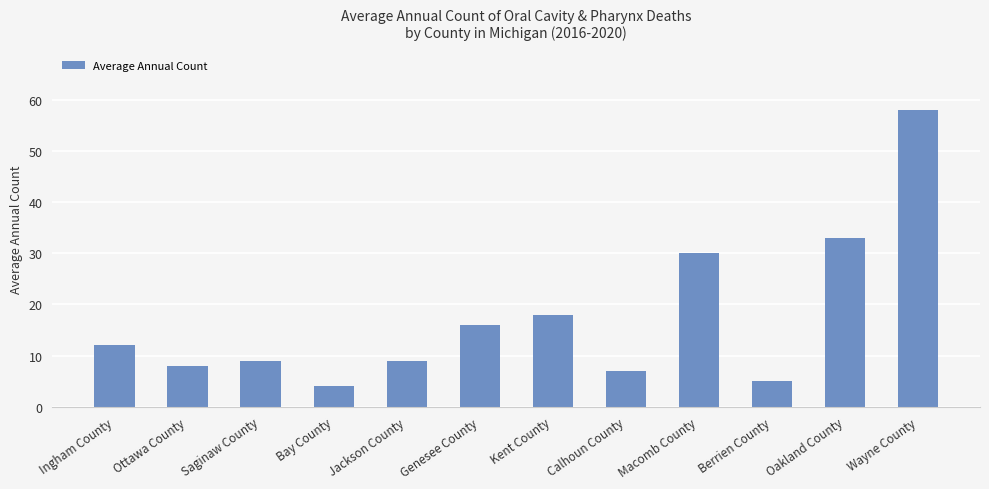

What is the value of the 11th bar from the left?

33